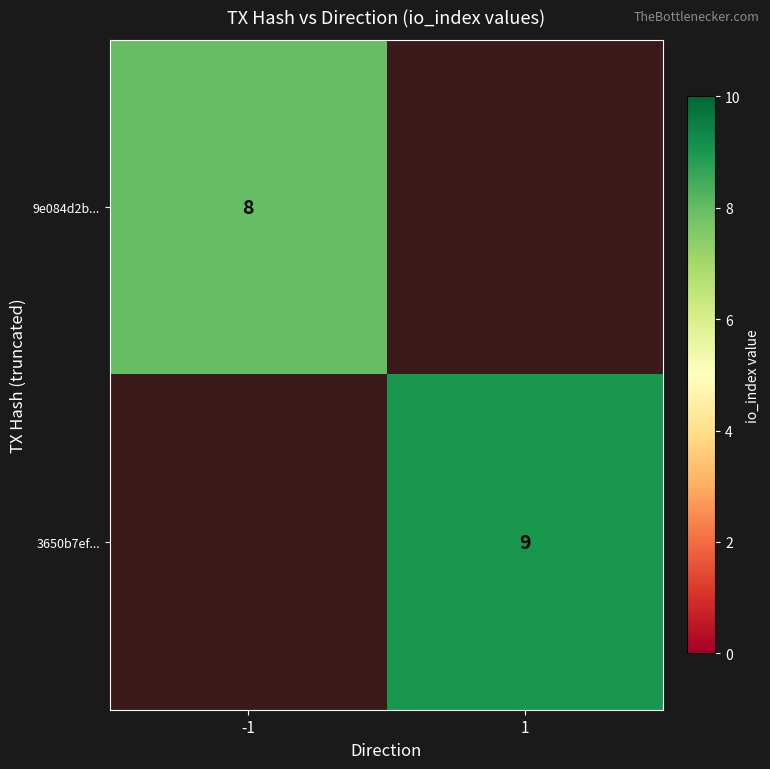

True or false: 3650b7ef... has a value of 9 at 1.

True